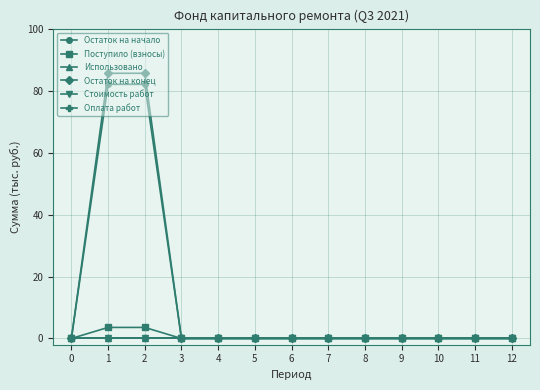

Does the chart have visible grid lines?

Yes